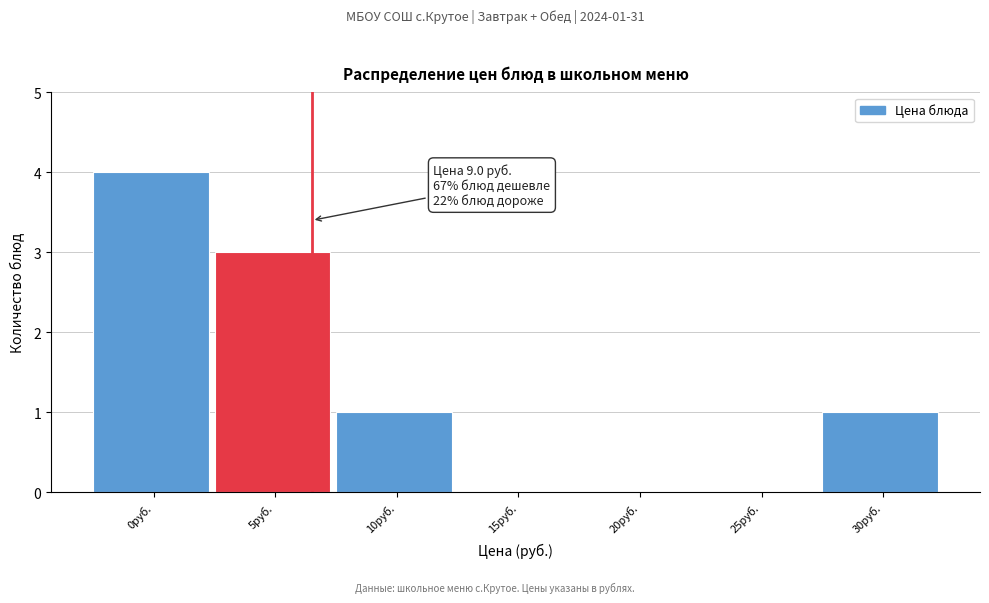

Reading right to left, what are all the values shown in this chart?

30руб.=1	25руб.=0	20руб.=0	15руб.=0	10руб.=1	5руб.=3	0руб.=4